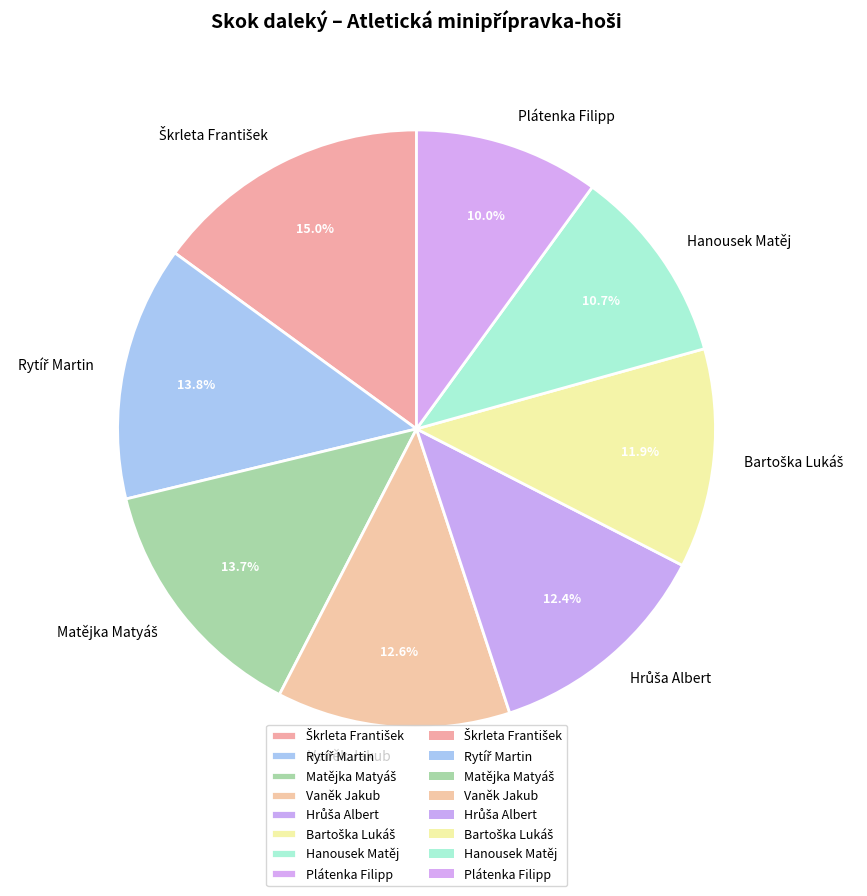

What percentage is the Plátenka Filipp slice, to the nearest percent?

10%